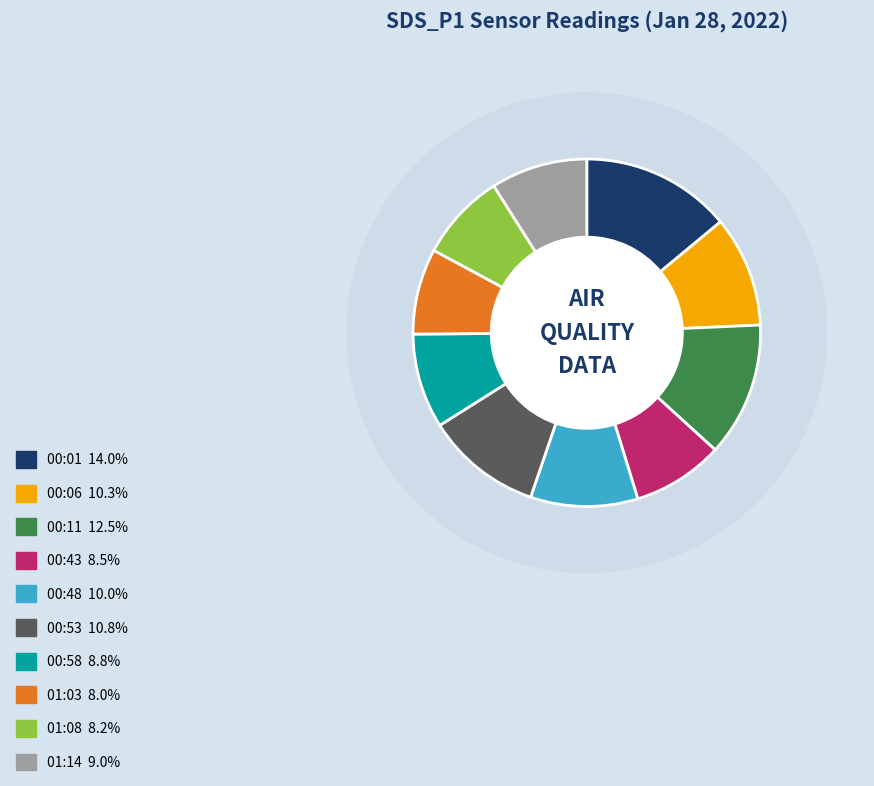

Combined, what portion of the pie is 01:03 and 00:43?

16.5%